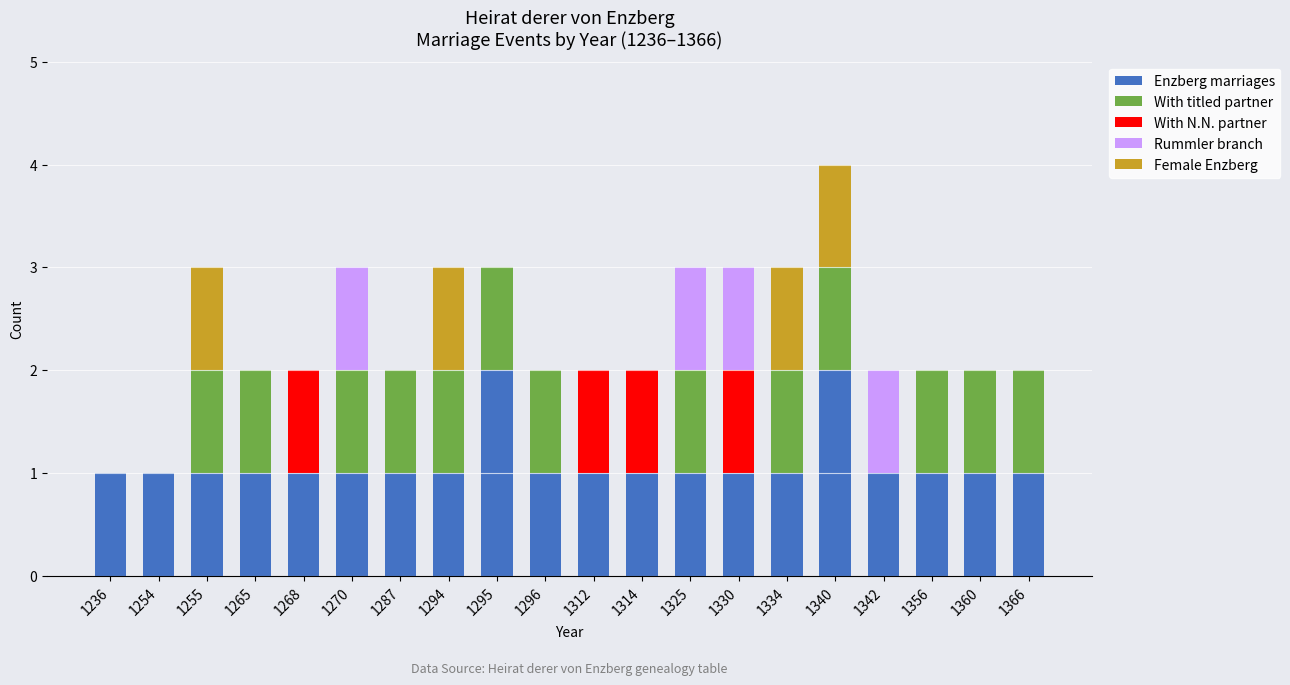

Count the number of categories in the chart.

20